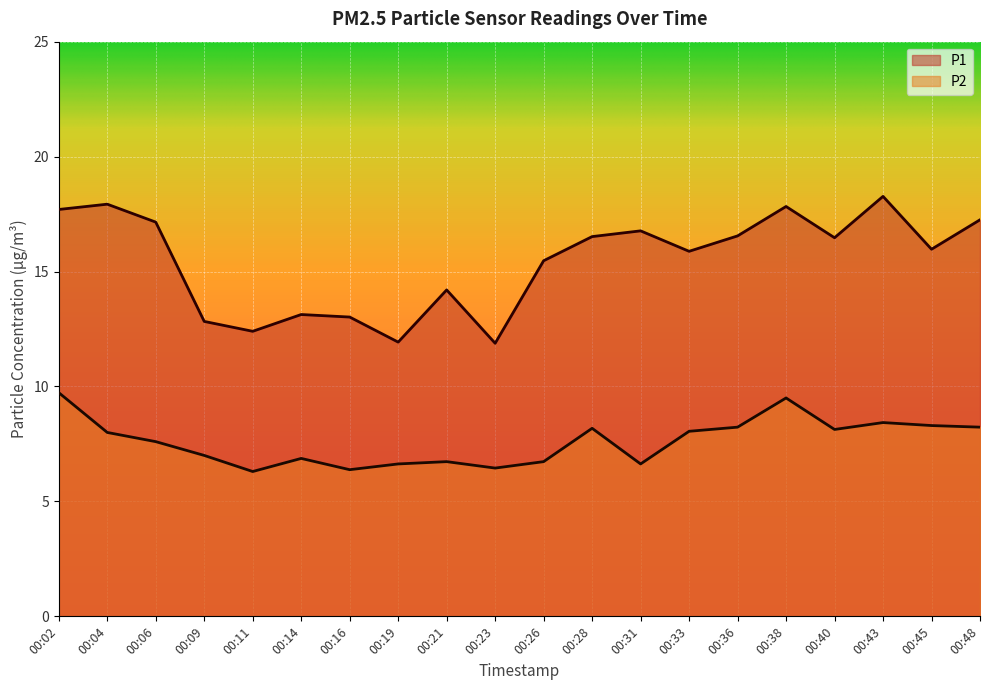

Reading left to right, list all the values displayed in this chart.

P1: 17.7	17.9	17.1	12.8	12.4	13.1	13.0	11.9	14.2	11.9	15.5	16.5	16.8	15.9	16.6	17.8	16.5	18.3	16.0	17.2
P2: 9.7	8.0	7.6	7.0	6.3	6.9	6.4	6.6	6.7	6.5	6.7	8.2	6.6	8.1	8.2	9.5	8.1	8.4	8.3	8.2